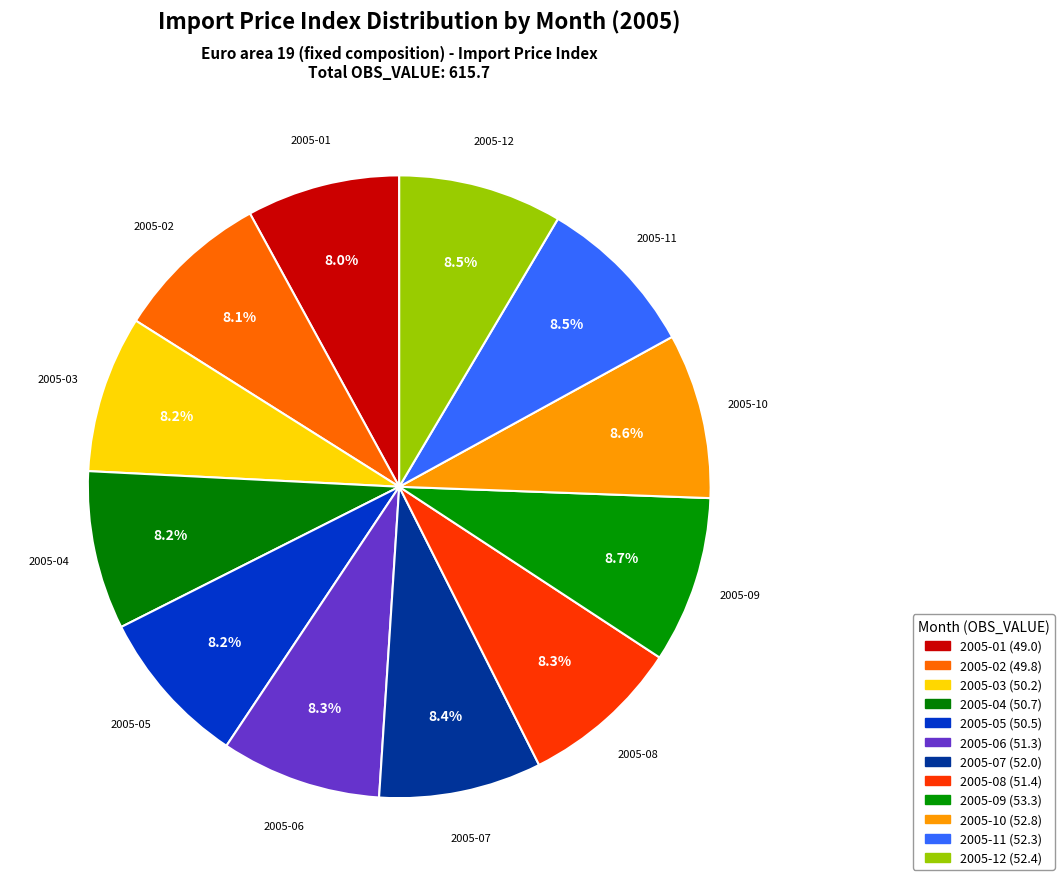

To the nearest percent, what portion does 2005-08 represent?

8%